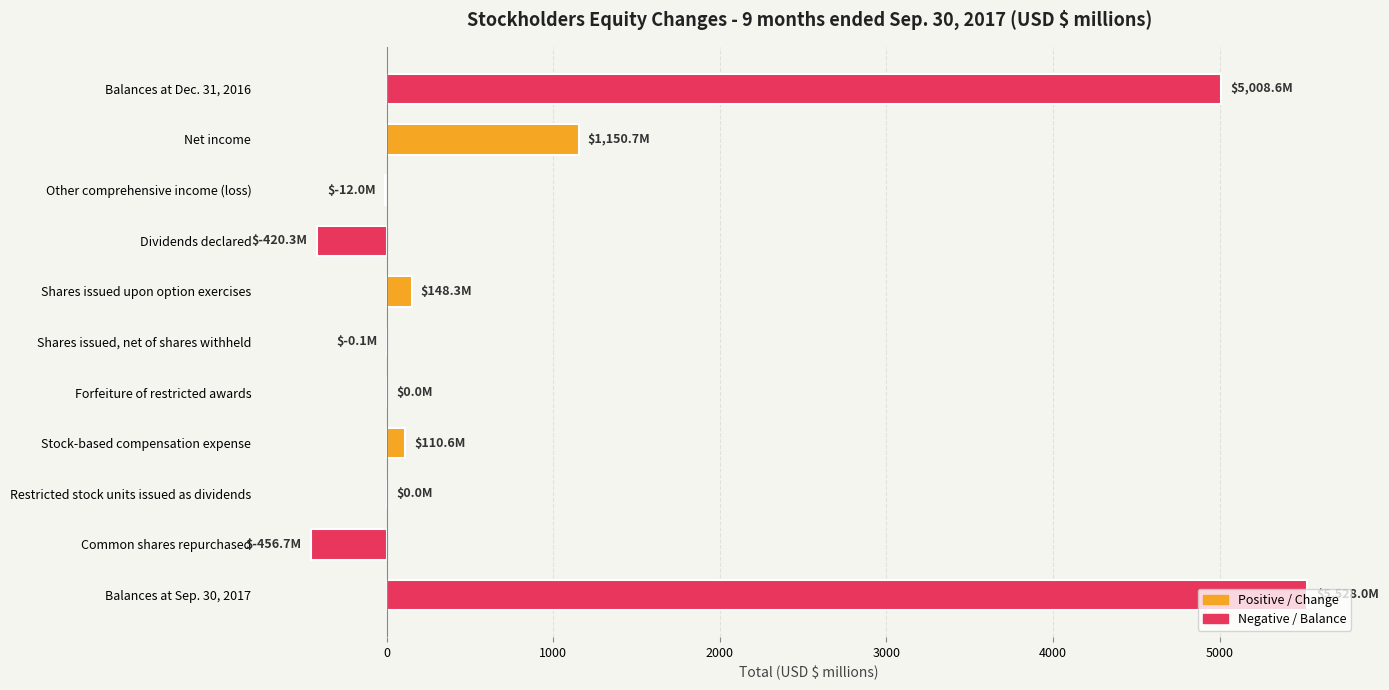

The value at Restricted stock units issued as dividends is 3114.4. True or false?

False